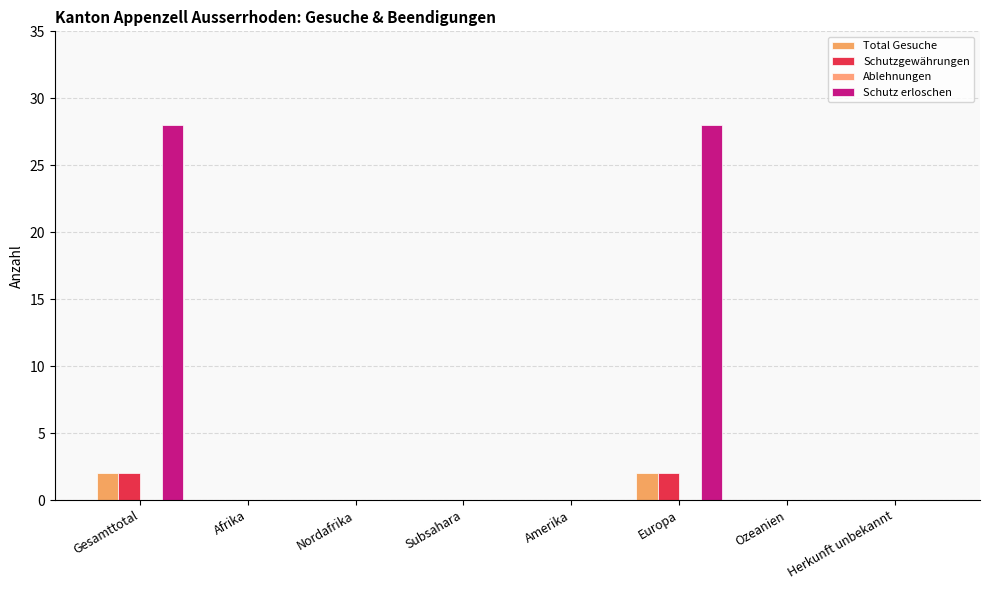

Are the bars grouped side by side (vs. stacked)?

Yes